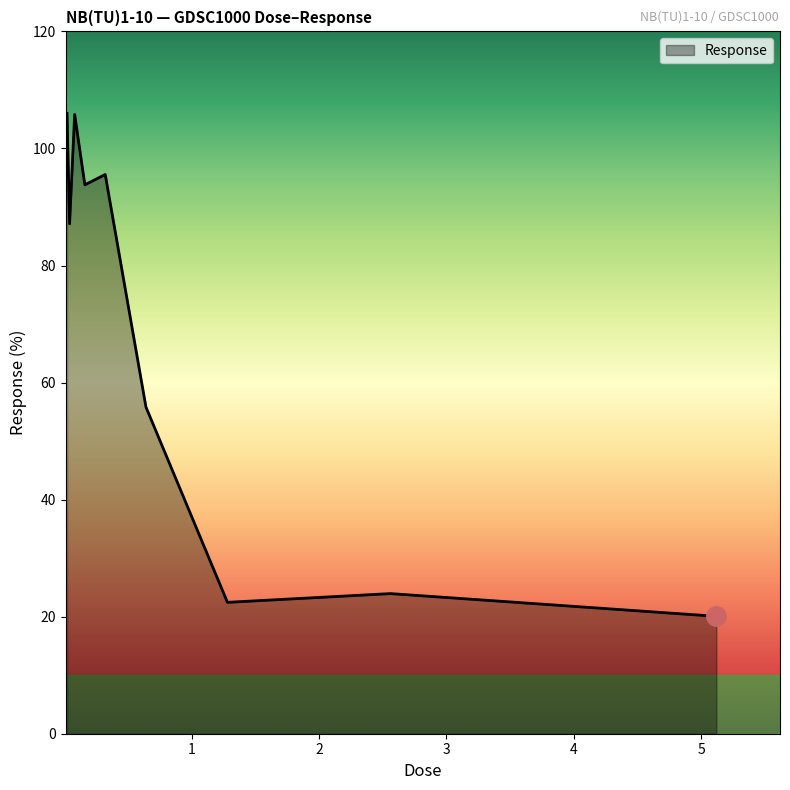

What is the maximum value shown in the chart?

106.0